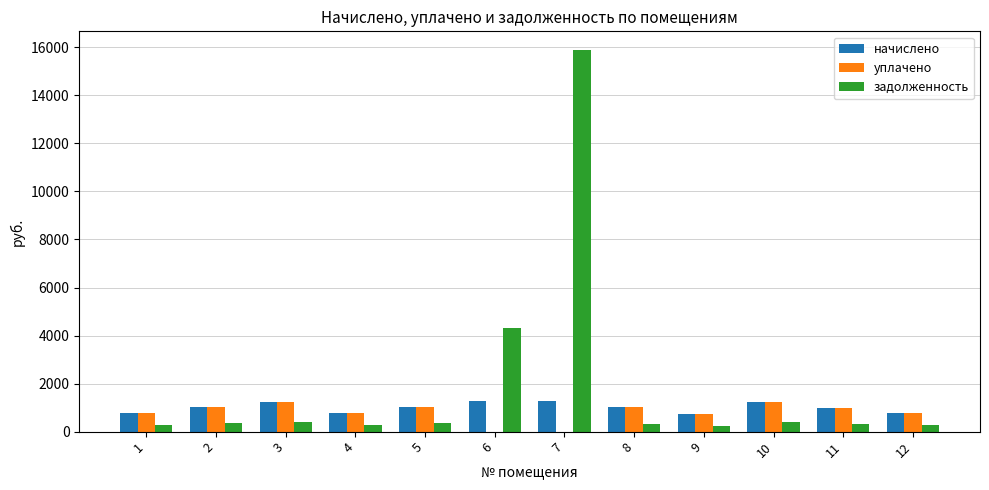

What is the highest value of the задолженность series?

15873.7